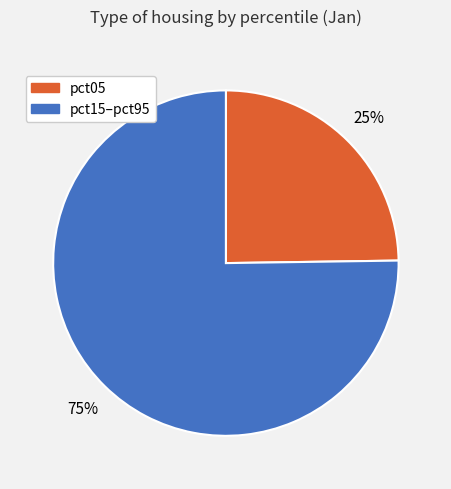

To the nearest percent, what is the difference between the largest and smallest slice percentages?

50%